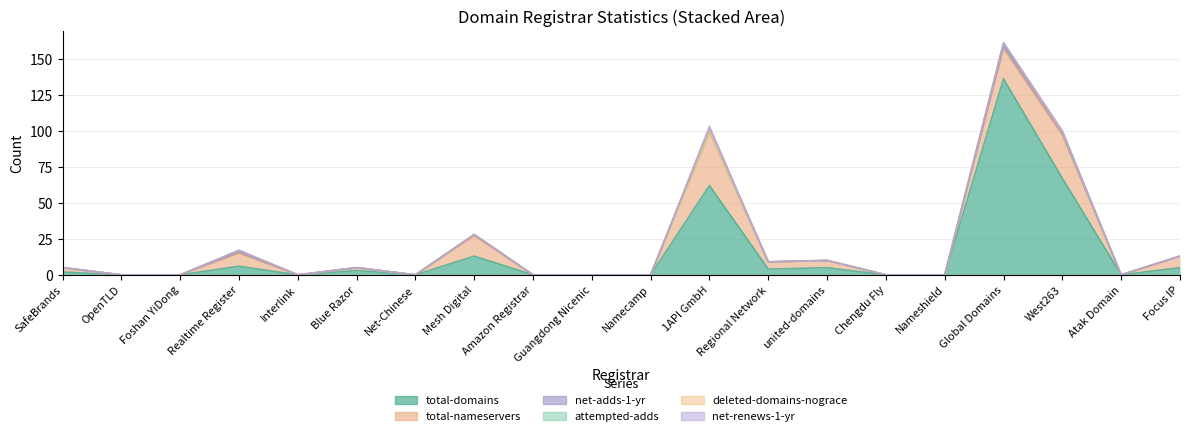

What is the difference between the second highest and second lowest values in the attempted-adds series?

1